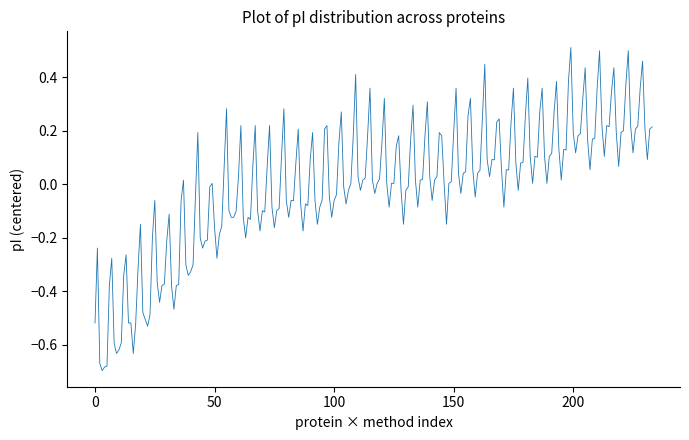

What is the difference between the maximum and minimum values?

1.2